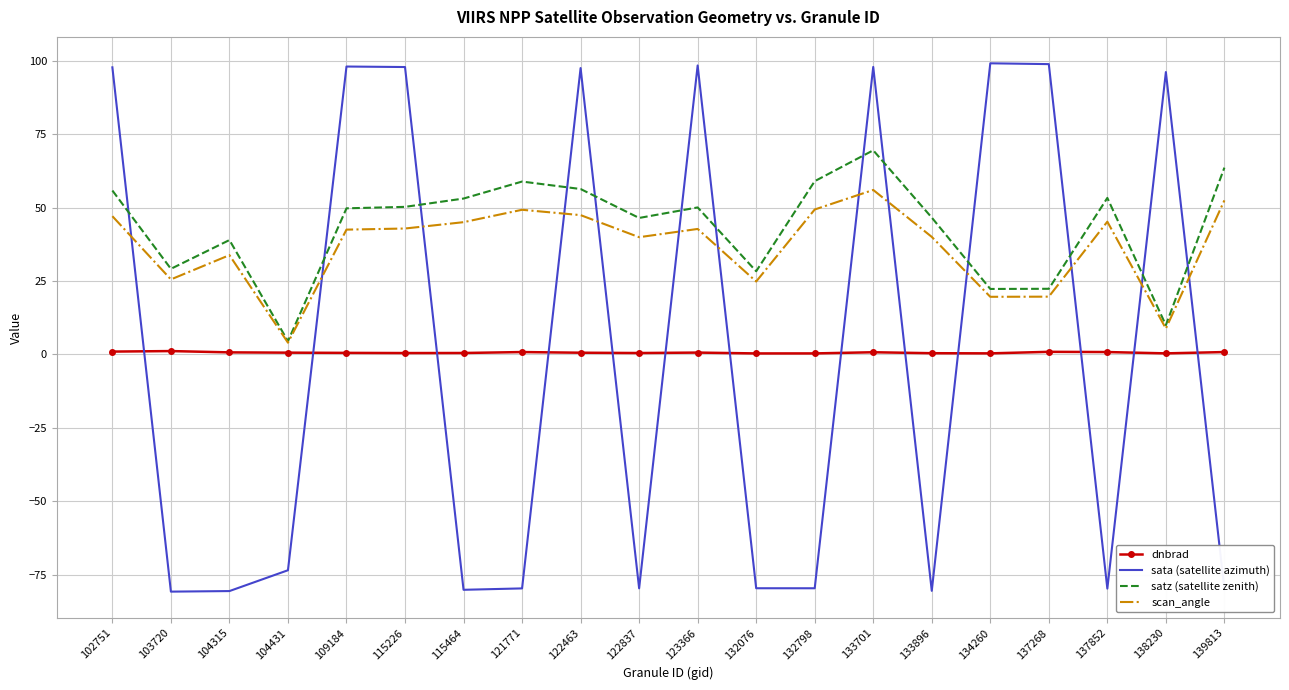

True or false: scan_angle and dnbrad cross at least once.

False